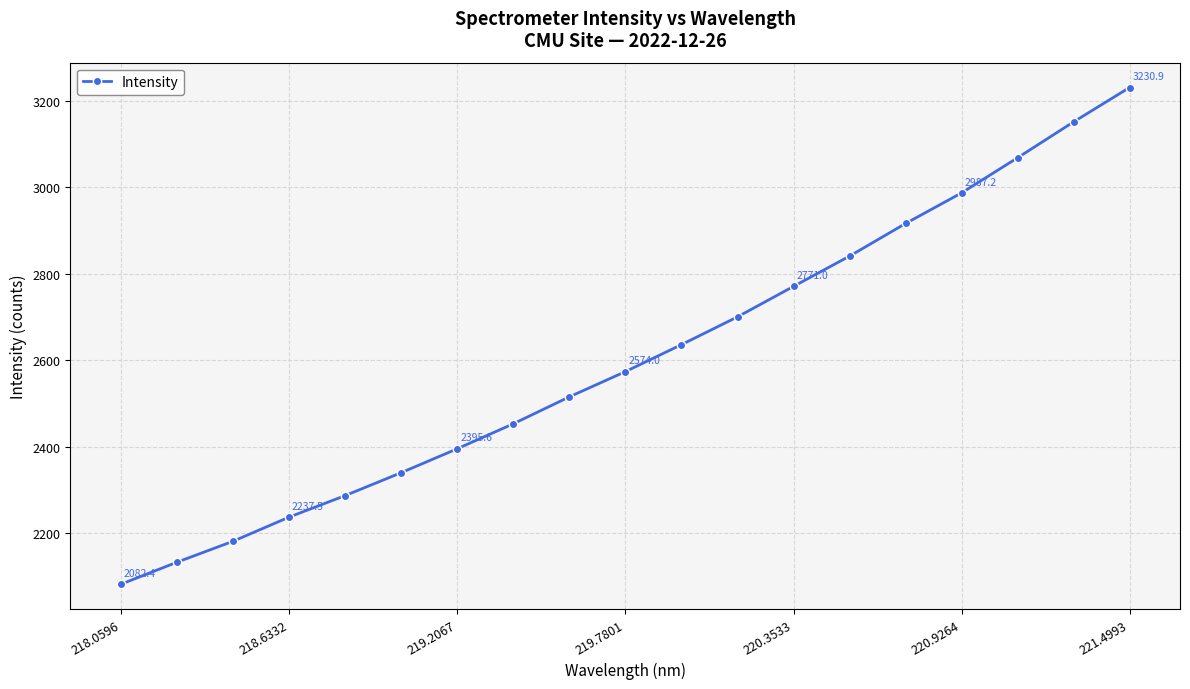

What is the average value?

2605.5